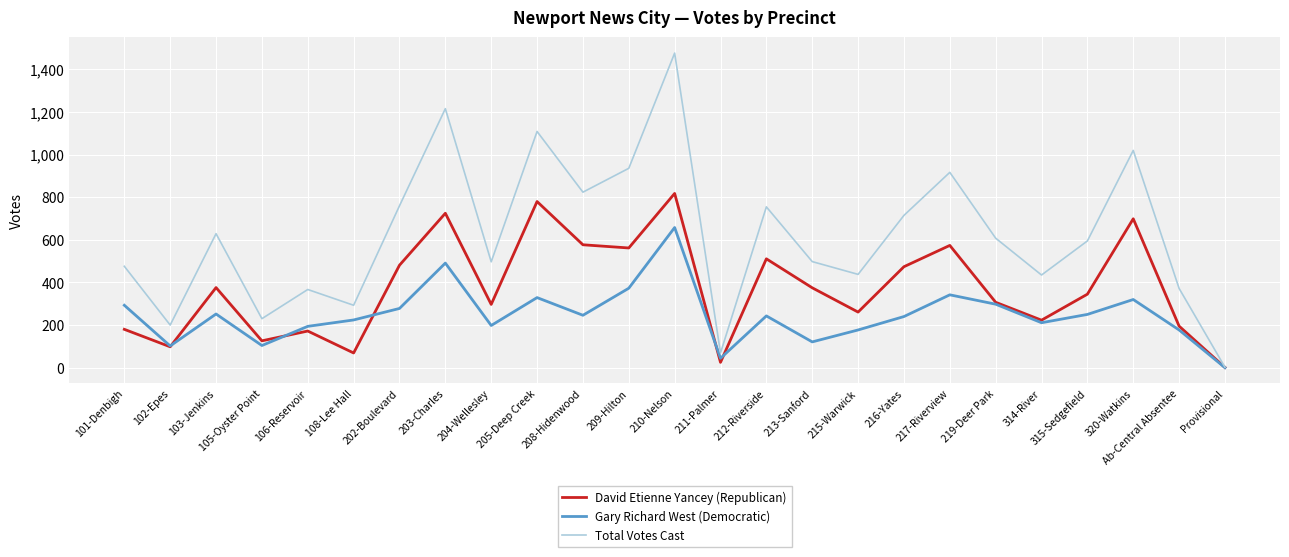

True or false: David Etienne Yancey (Republican) has a value of 562 at 209-Hilton.

True